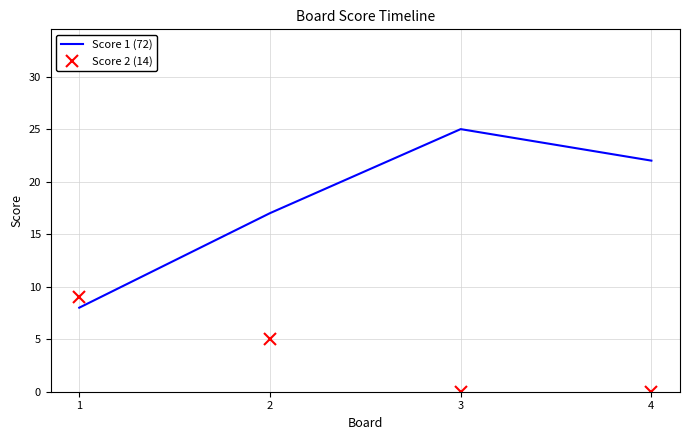

Which series changed the most between 2 and 3?

Score 1 (72)